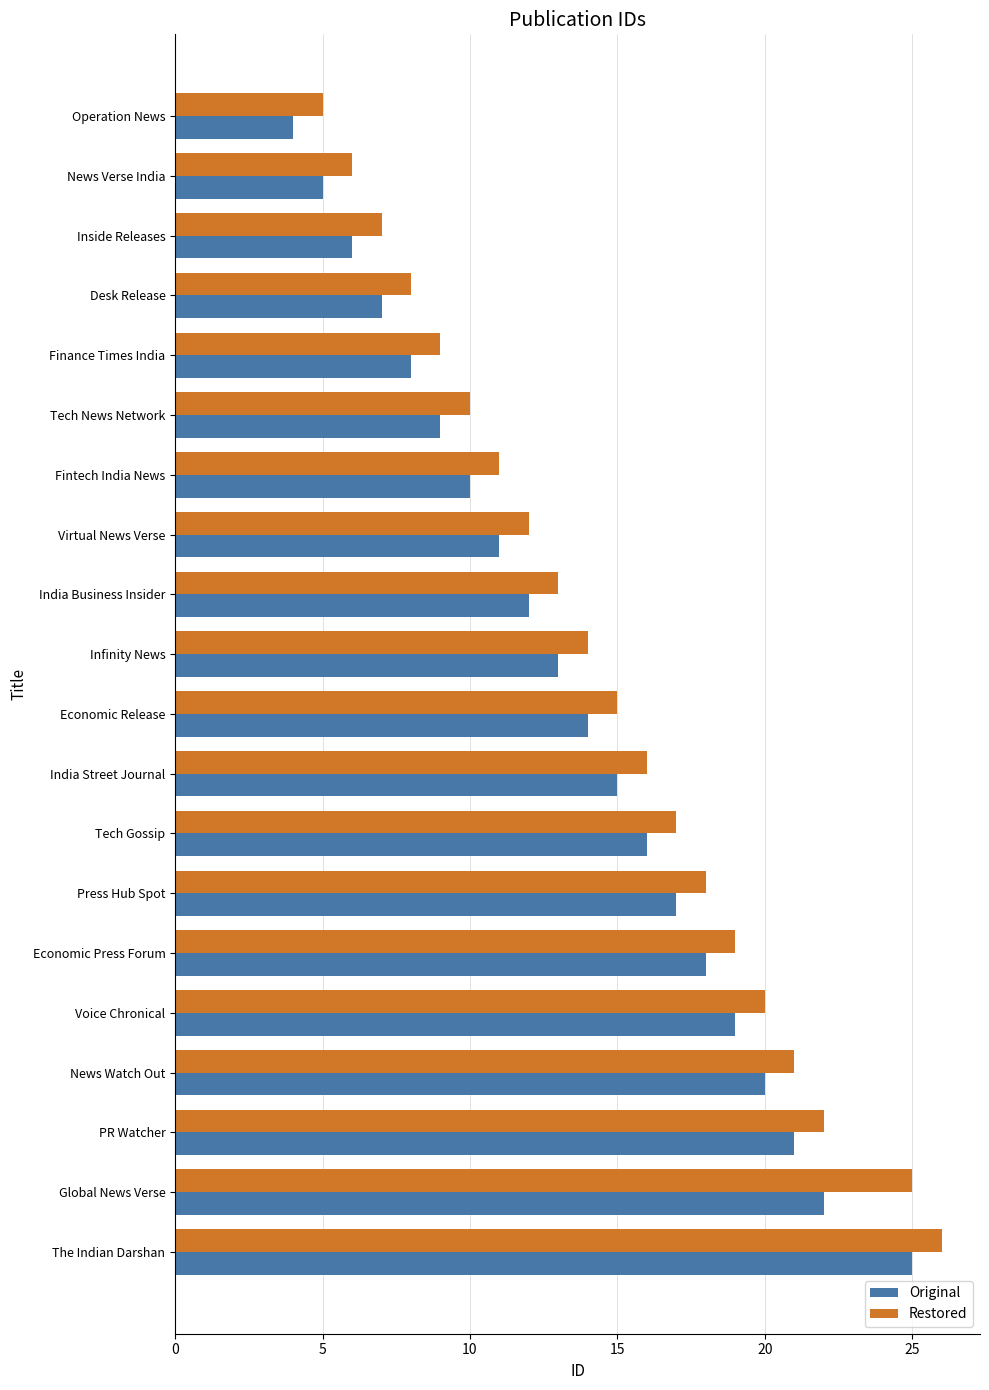

Which series has the largest total across all categories?

Restored